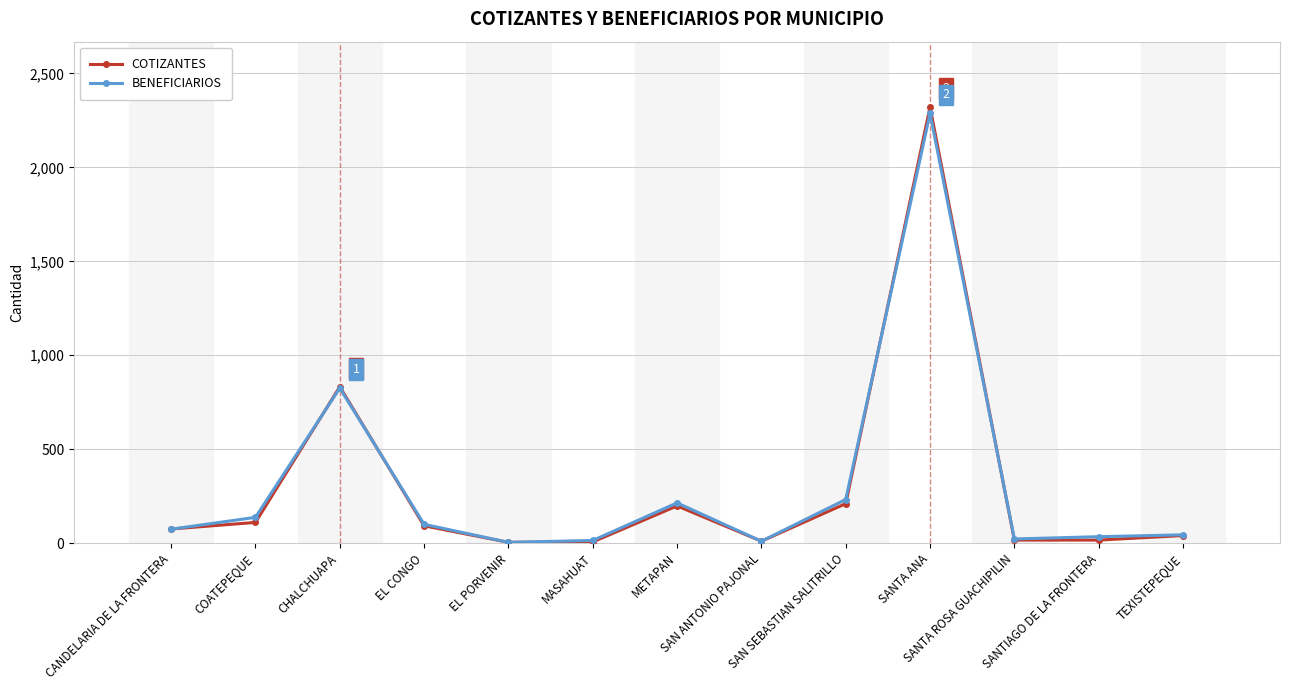

Which category has the highest value in the BENEFICIARIOS series?

SANTA ANA